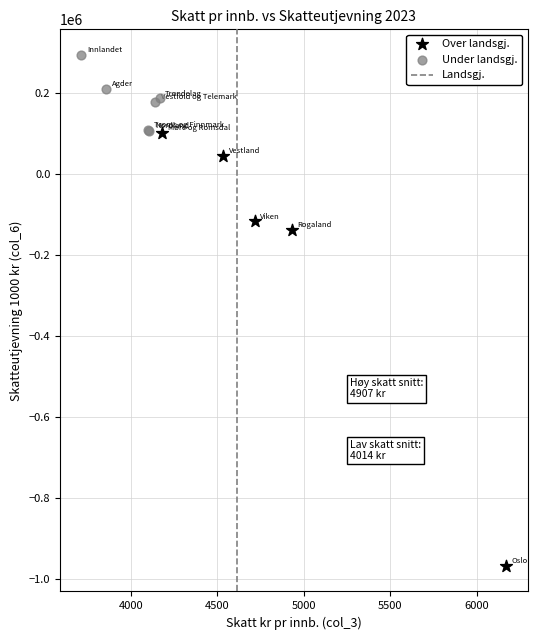

Which series contains the lowest Y value?

Over landsgj.